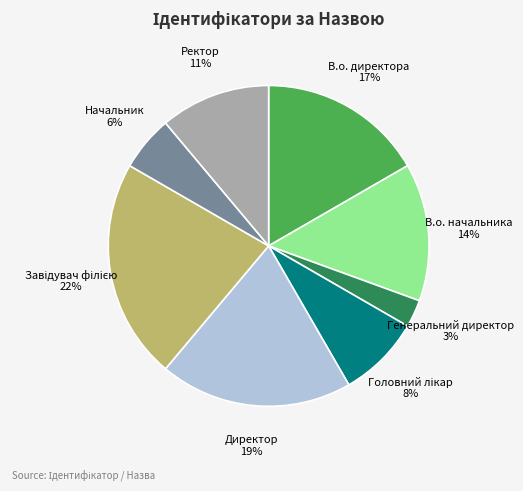

Which slice is the smallest?

Генеральний директор